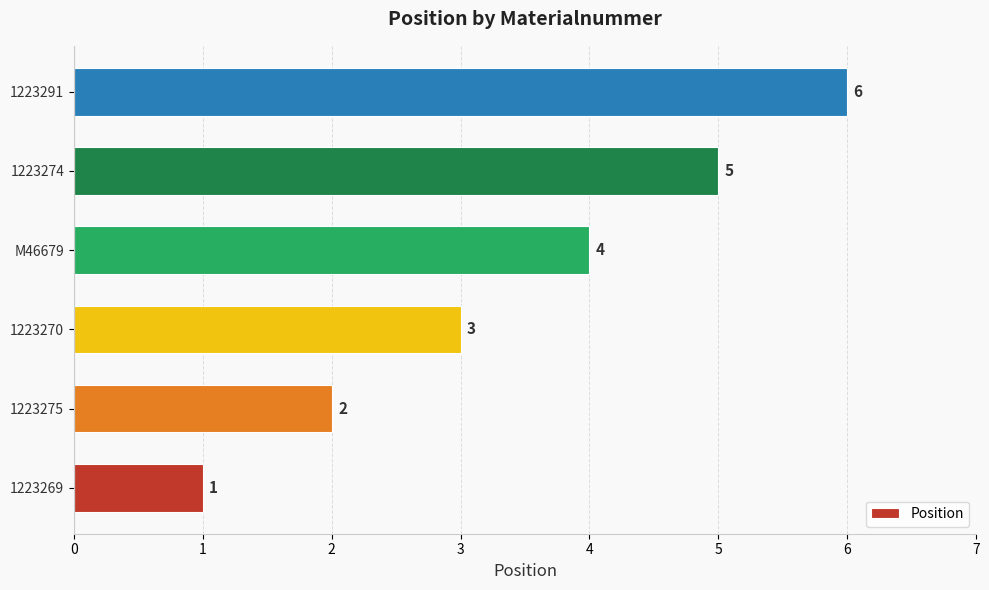

List the labels in order of value, smallest first.

1223269, 1223275, 1223270, M46679, 1223274, 1223291